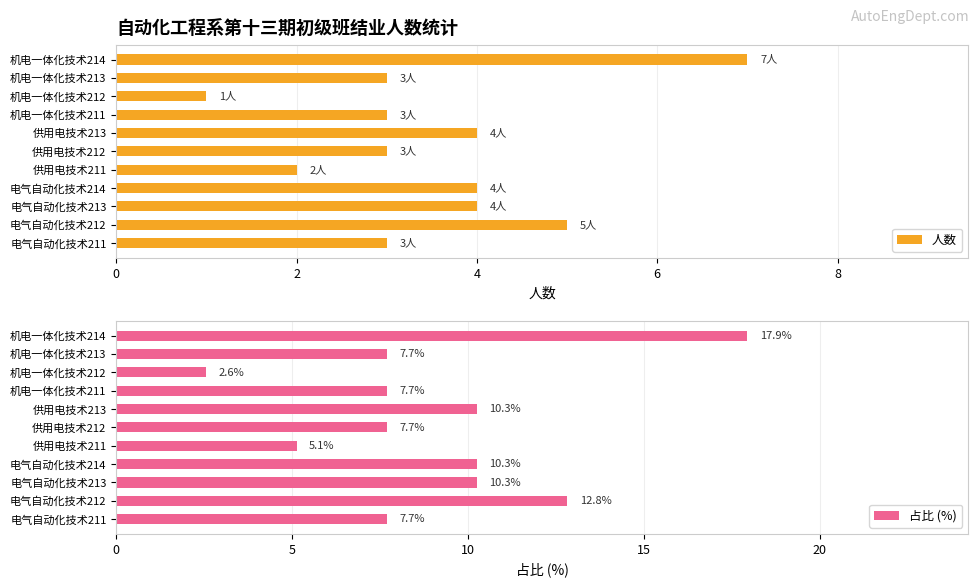

What is the sum of all 占比 (%) values?

100.0